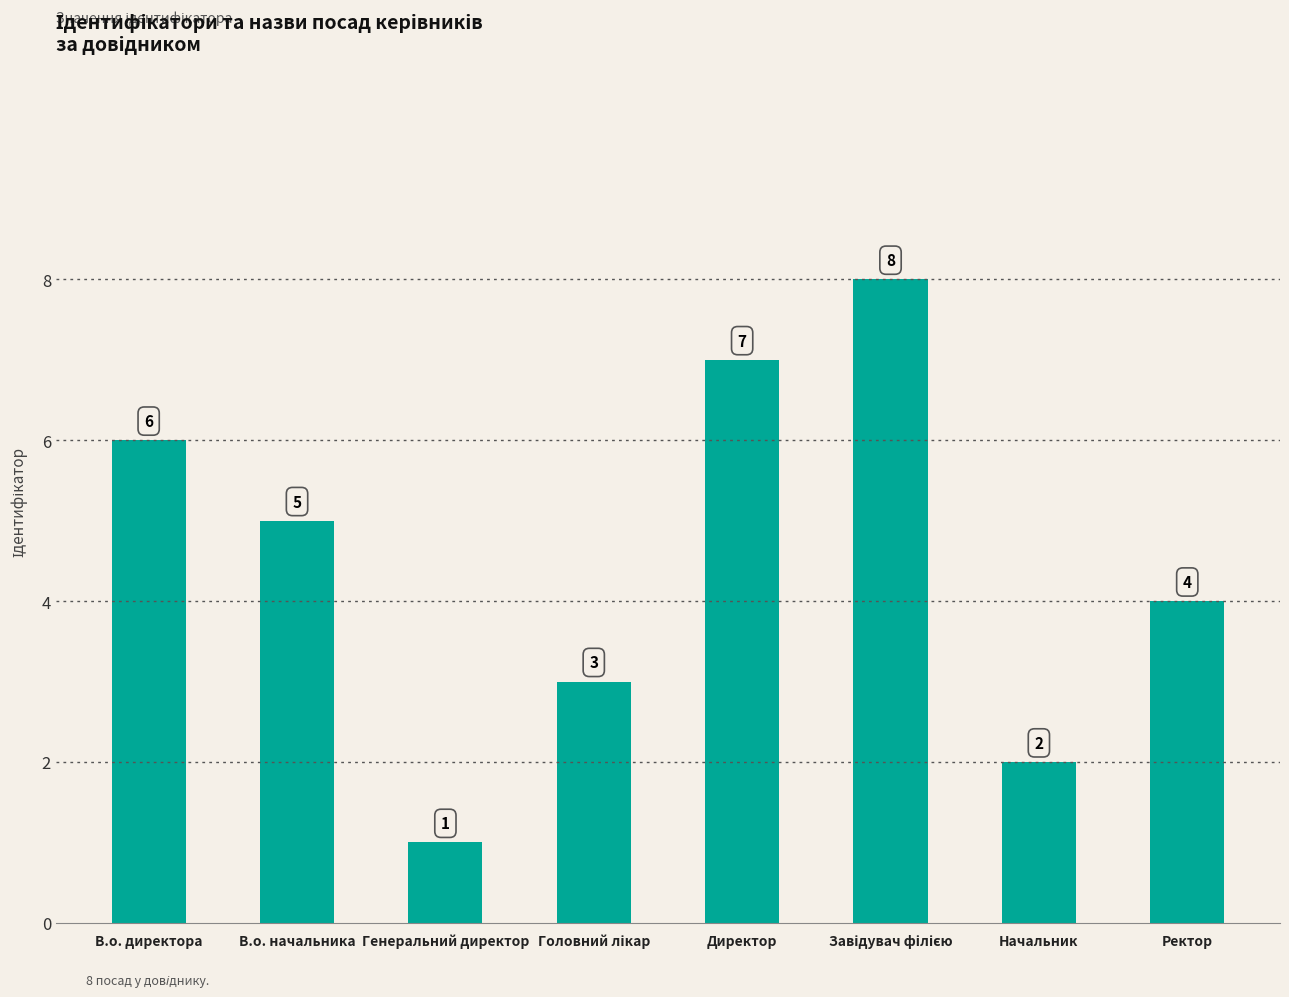

How many data points are less than 5?

4